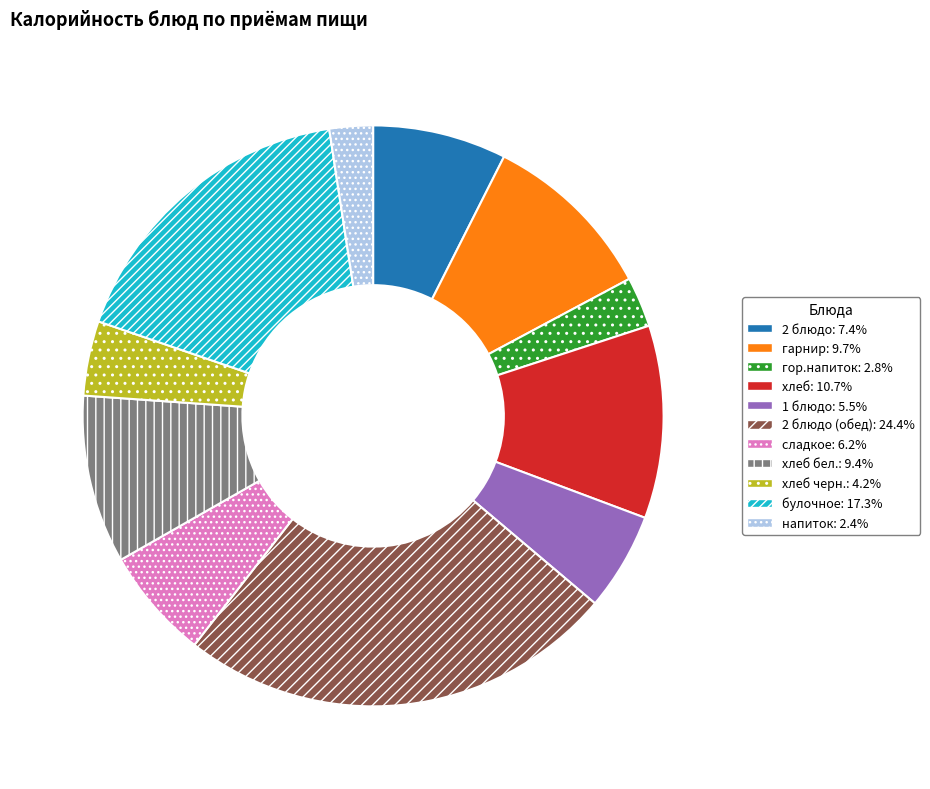

How many slices are in this pie chart?

11